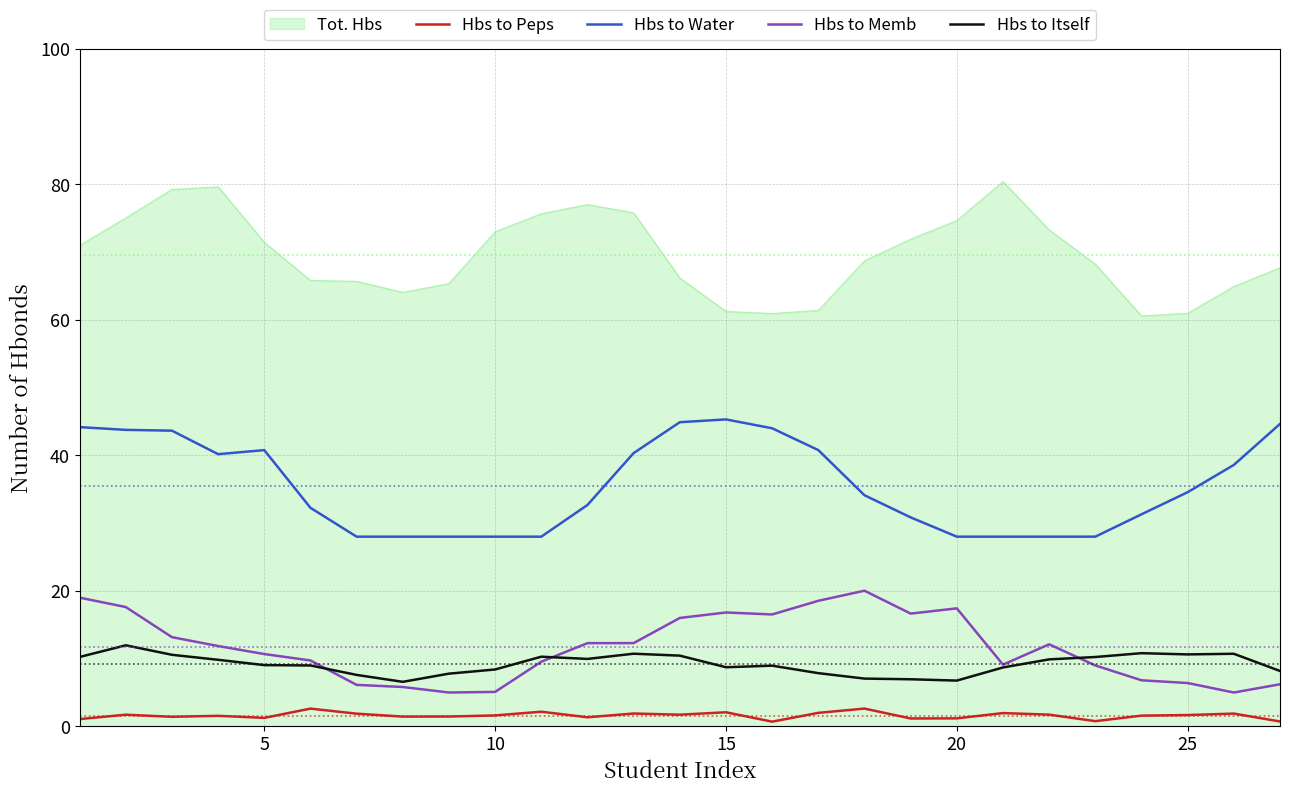

At how many categories does at least one series exceed 6?

27